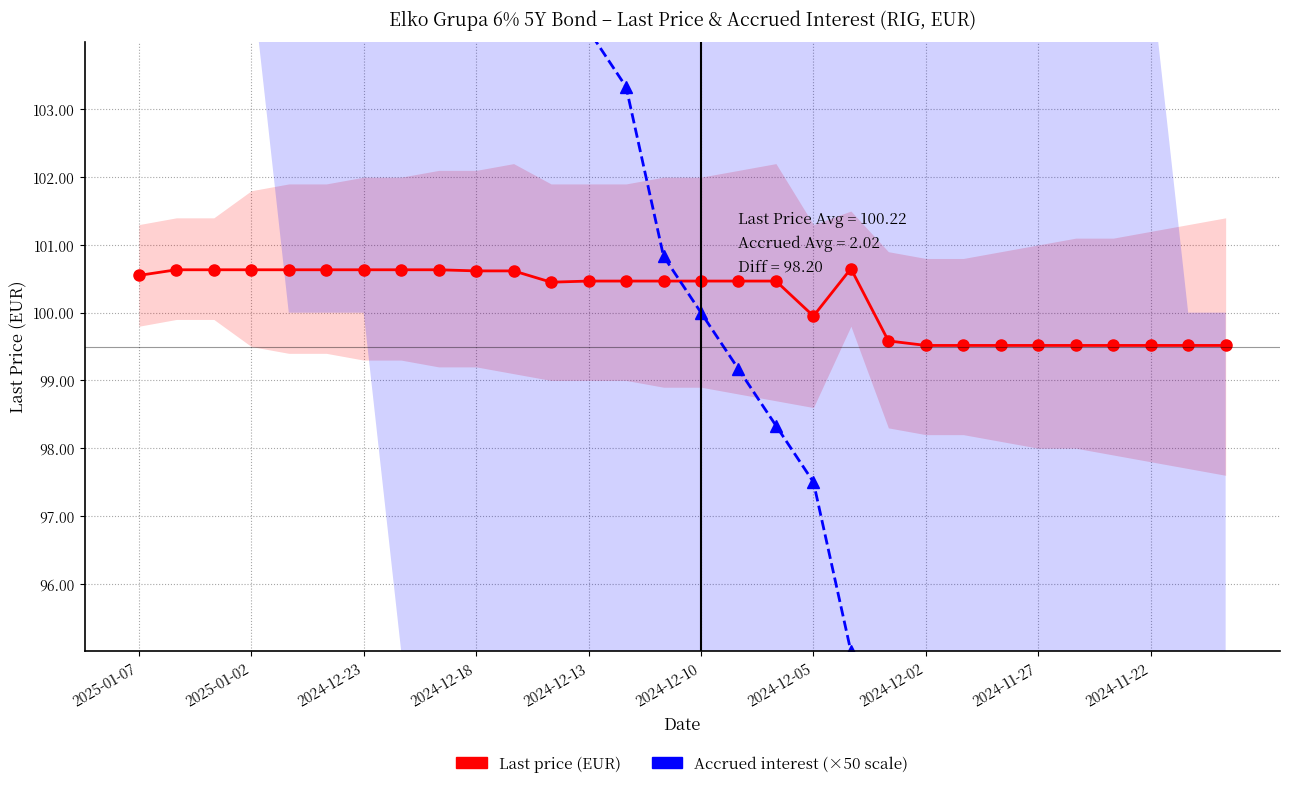

Reading right to left, list all the values displayed in this chart.

Last price: 99.5	99.5	99.5	99.5	99.5	99.5	99.5	99.5	99.5	99.6	100.7	100.0	100.5	100.5	100.5	100.5	100.5	100.5	100.5	100.6	100.6	100.6	100.6	100.6	100.6	100.6	100.6	100.6	100.6	100.5
Accrued interest (×50): 83.3	85.8	86.7	87.5	88.3	89.2	91.7	92.5	93.3	94.2	95.0	97.5	98.3	99.2	100.0	100.8	103.3	104.2	105.0	105.8	106.7	109.2	110.0	112.5	115.0	116.7	120.0	120.8	121.7	122.5